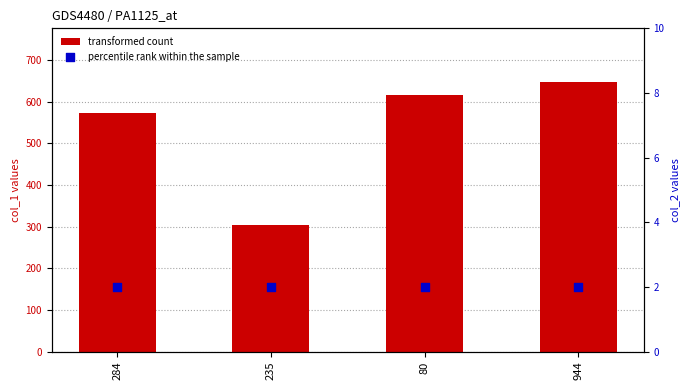

Which series contains the highest Y value?

transformed count